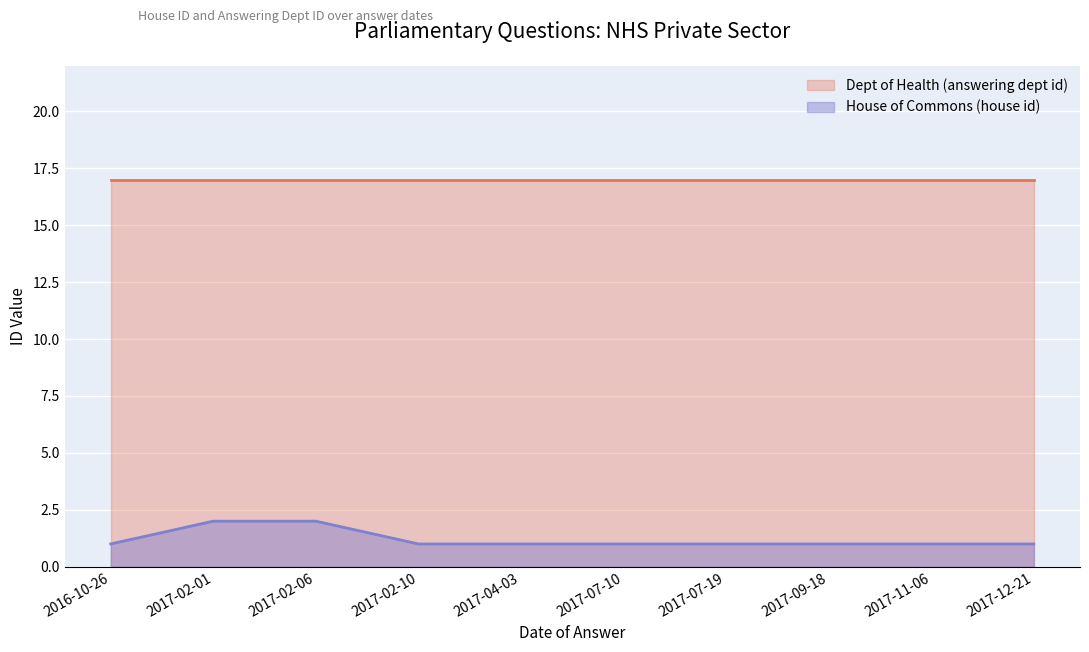

What is the difference between the maximum and second lowest values?

1